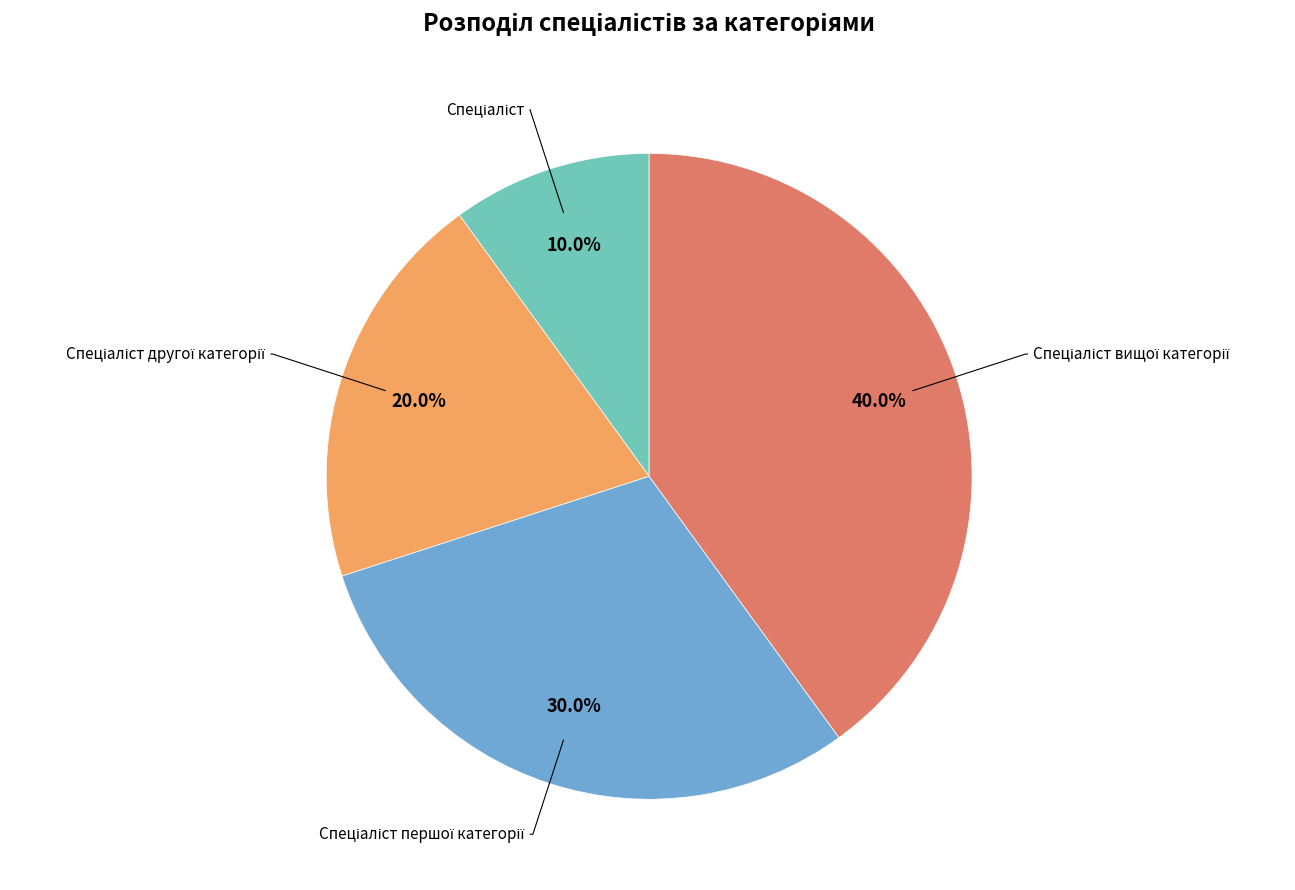

How many segments does this pie chart have?

4